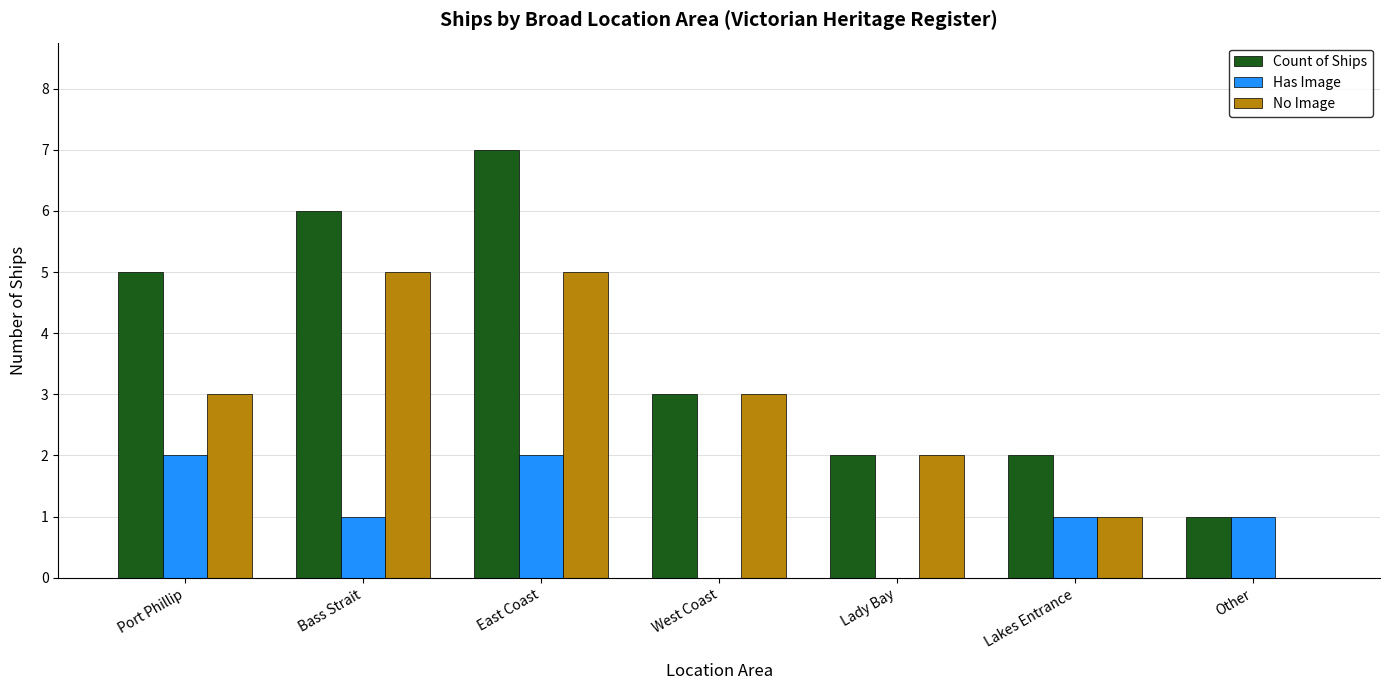

At which category does the chart reach its peak across all series?

East Coast